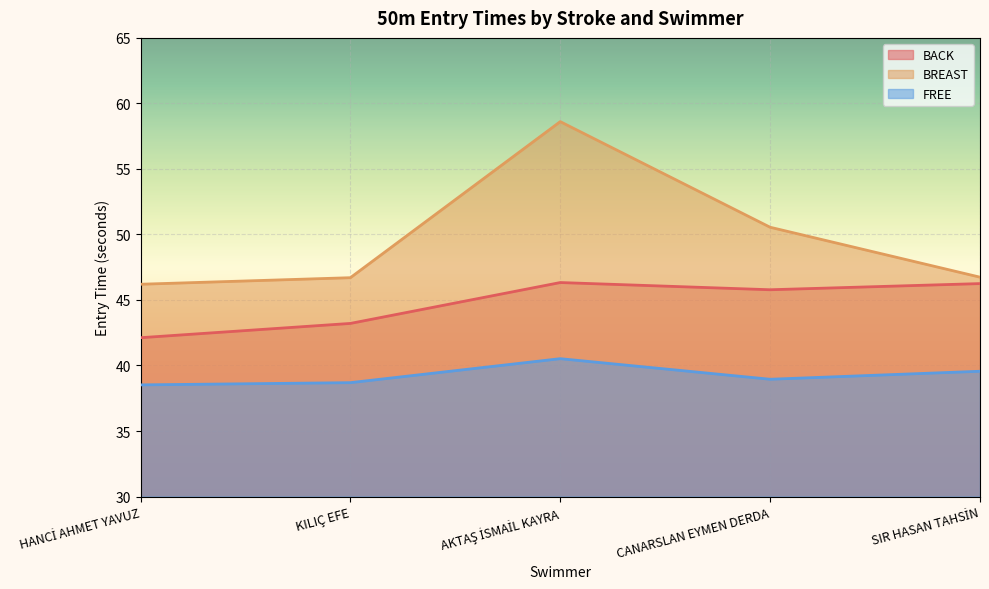

How many data points in BACK are less than 45?

2